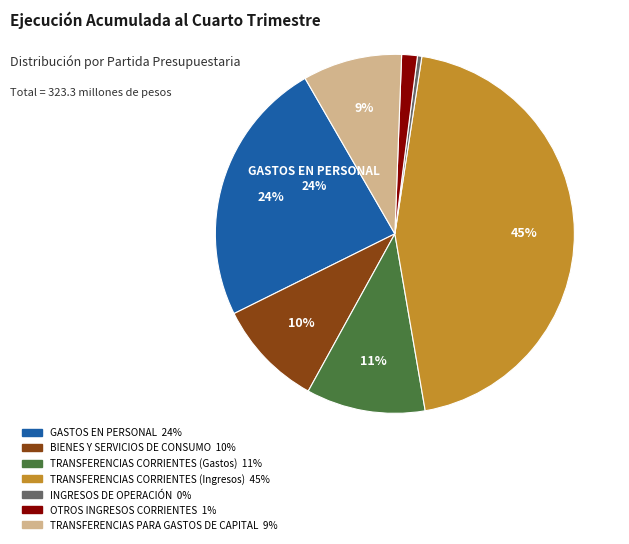

Do TRANSFERENCIAS CORRIENTES (Gastos) and TRANSFERENCIAS PARA GASTOS DE CAPITAL together represent more than half of the pie?

No